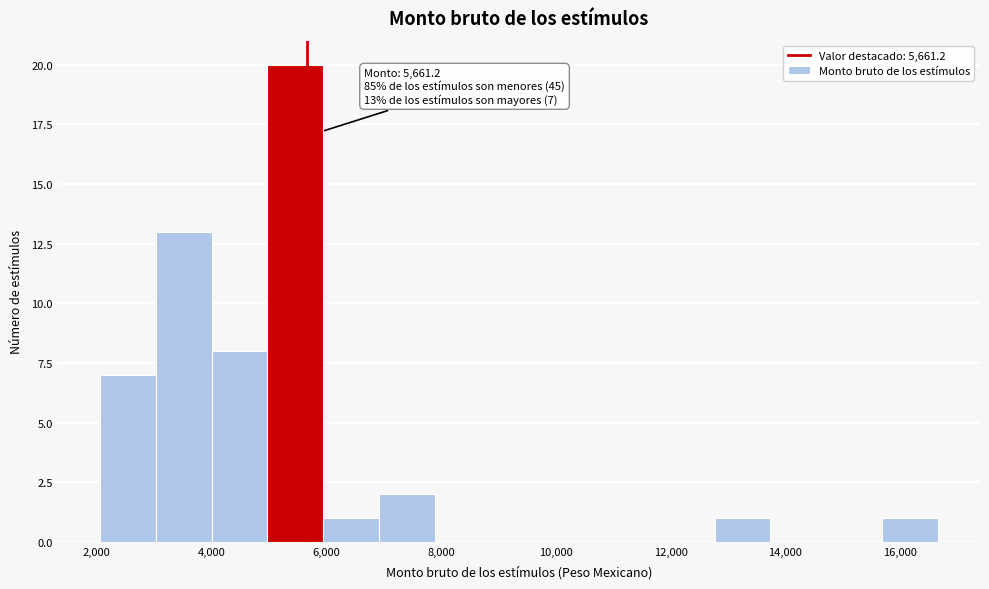

Over which range of the x-axis is the bar tallest?

5000 to 6000